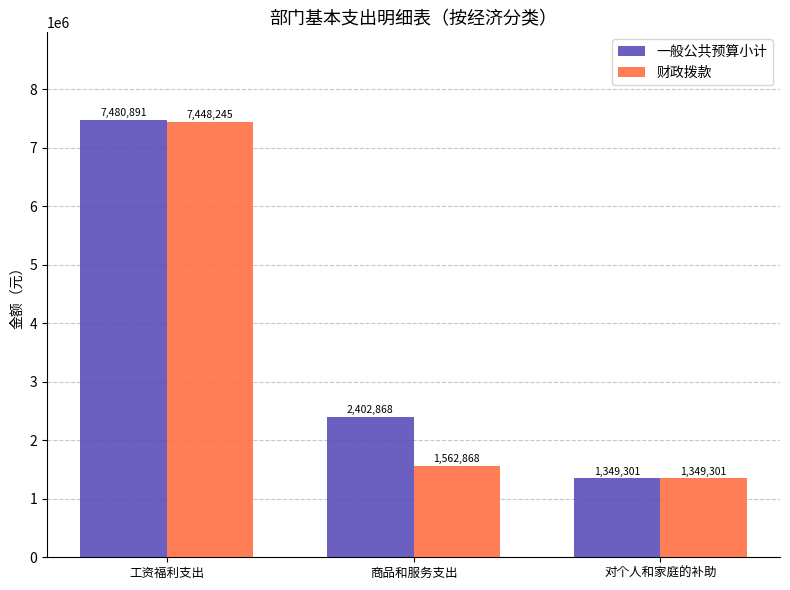

Count the 一般公共预算小计 values in the range 1349301 to 7480891.

3